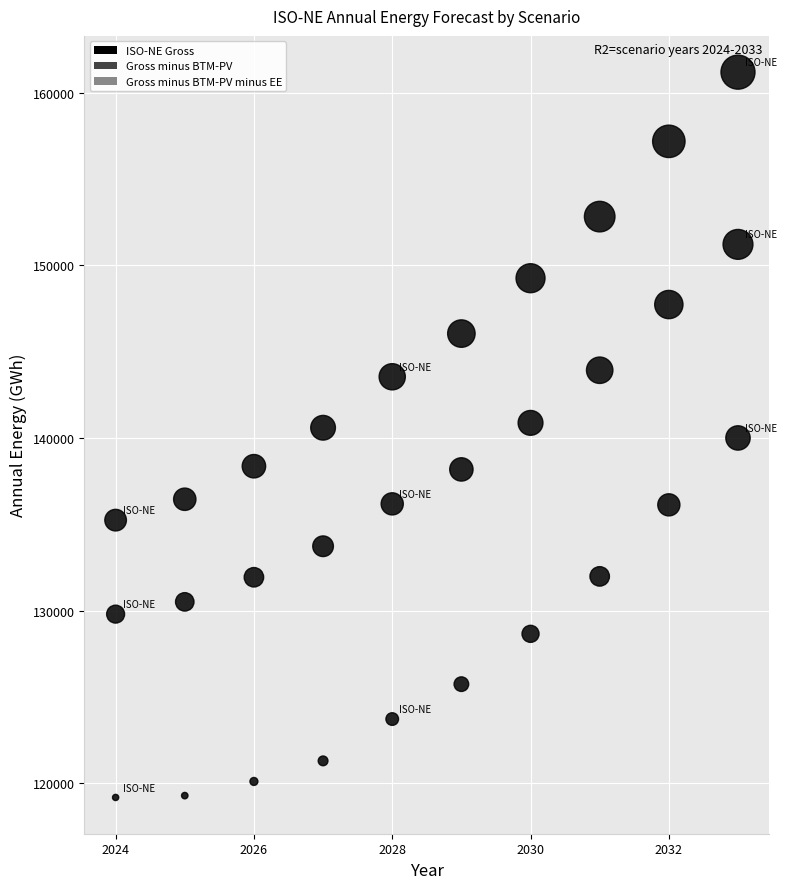

How many points are shown in the scatter plot?

30